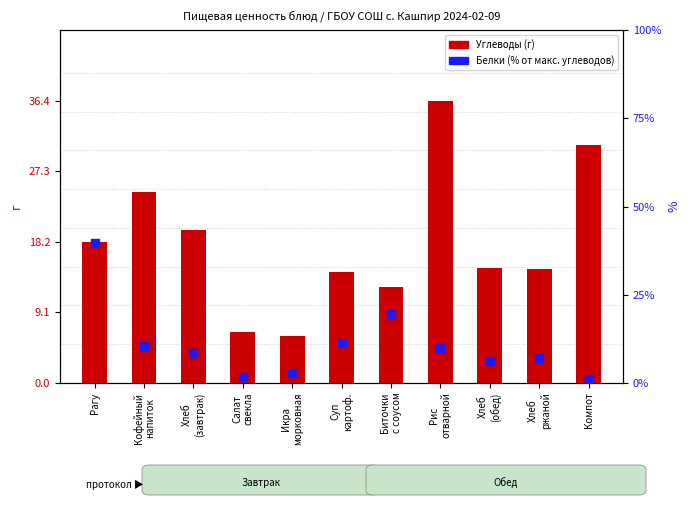

Which series reaches the minimum Y coordinate?

Белки (% от макс. углеводов)